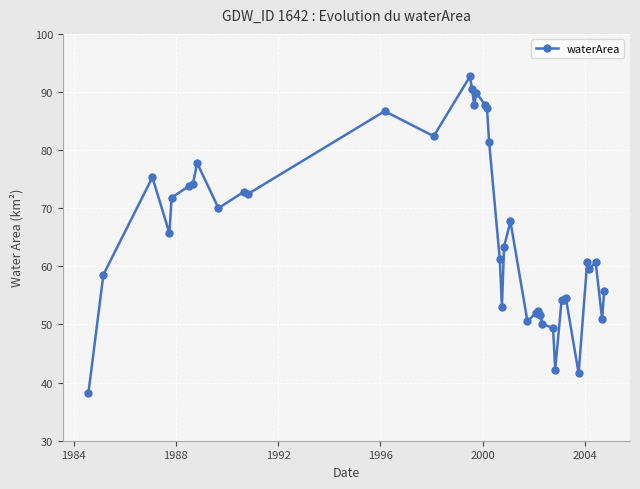

Count the number of data series in this chart.

1